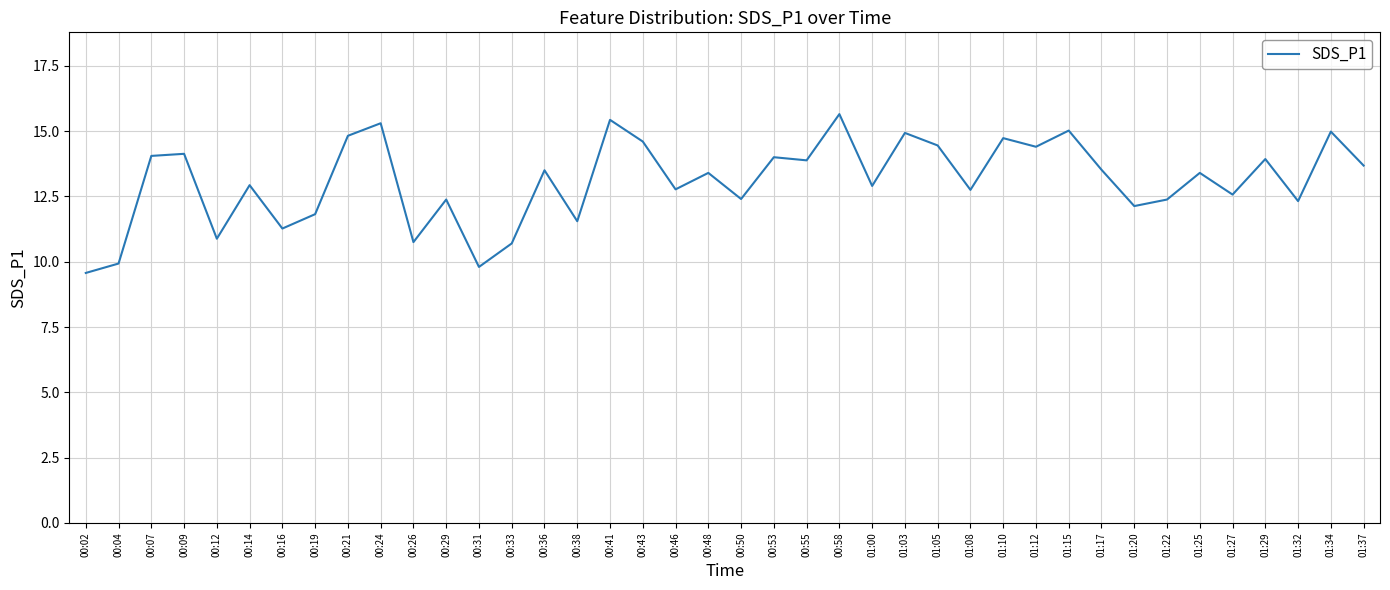

True or false: there are more than 0 points higher than both neighbors.

True